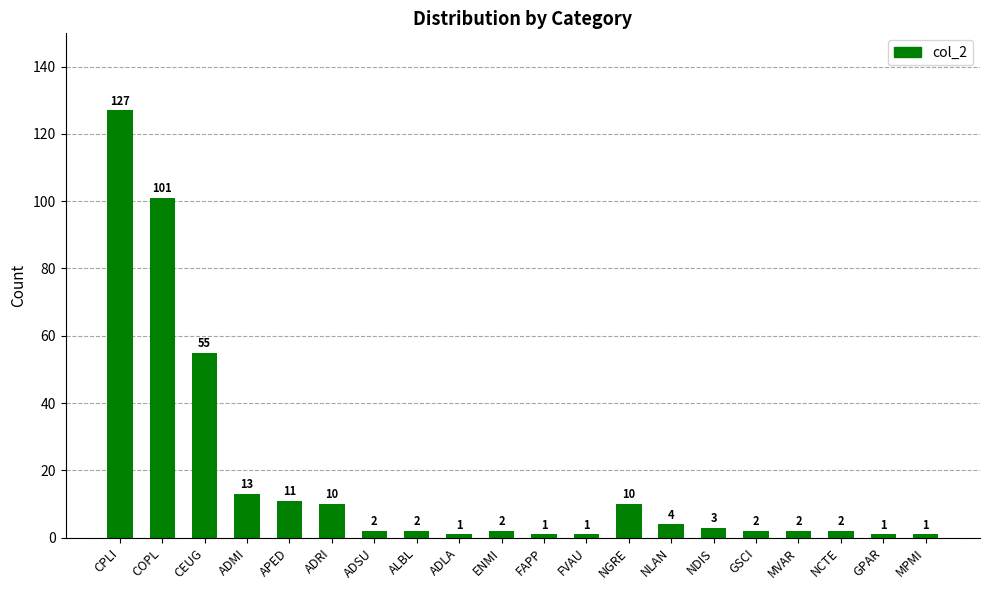

Reading right to left, what are all the values shown in this chart?

1	1	2	2	2	3	4	10	1	1	2	1	2	2	10	11	13	55	101	127